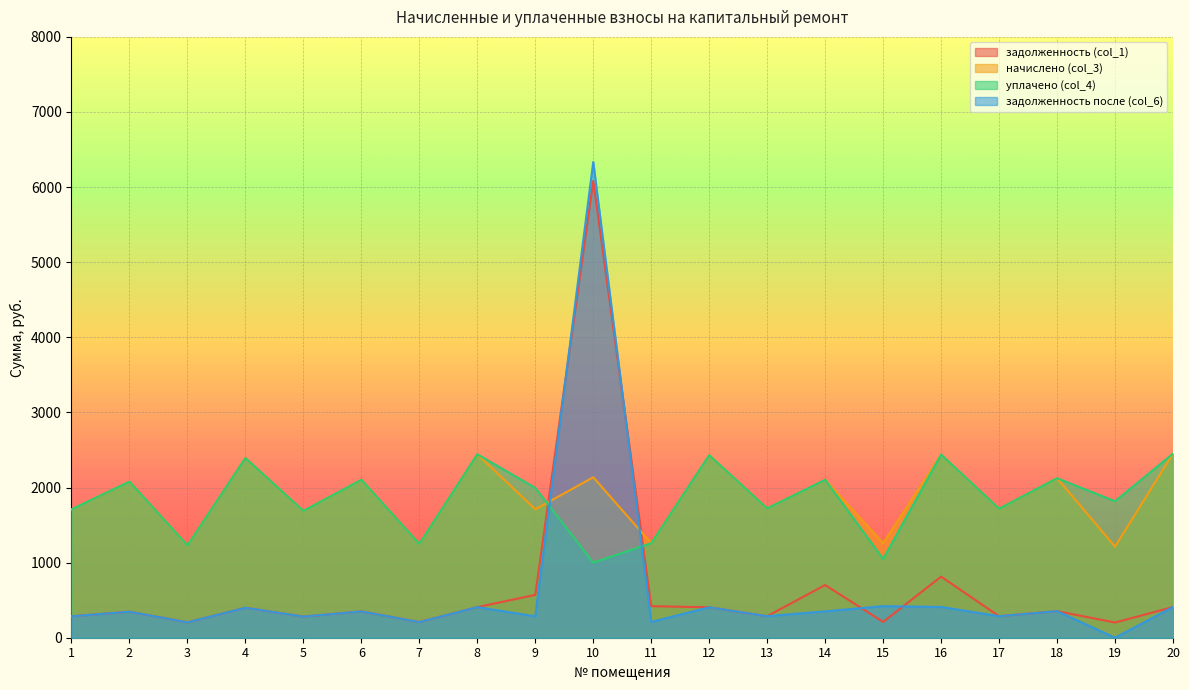

At which label does уплачено (col_4) first exceed 1994?

2